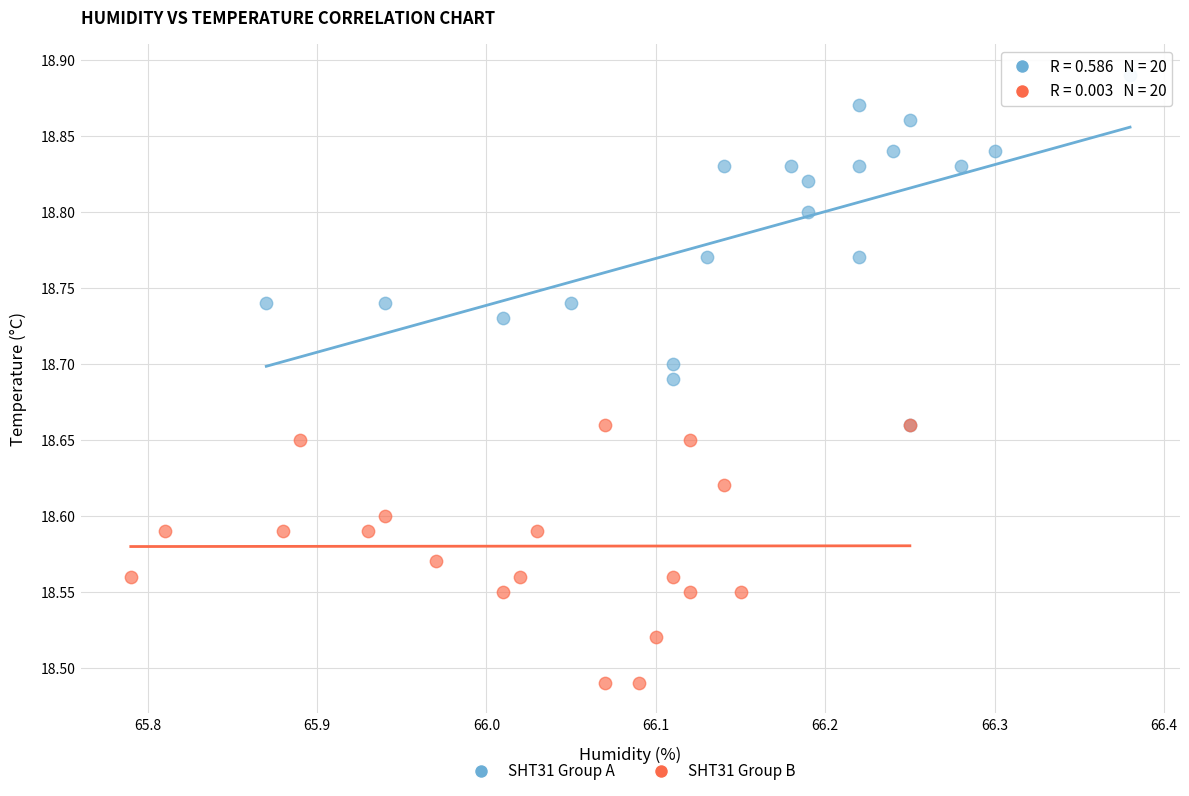

Which series reaches the maximum Y coordinate?

SHT31 Group A